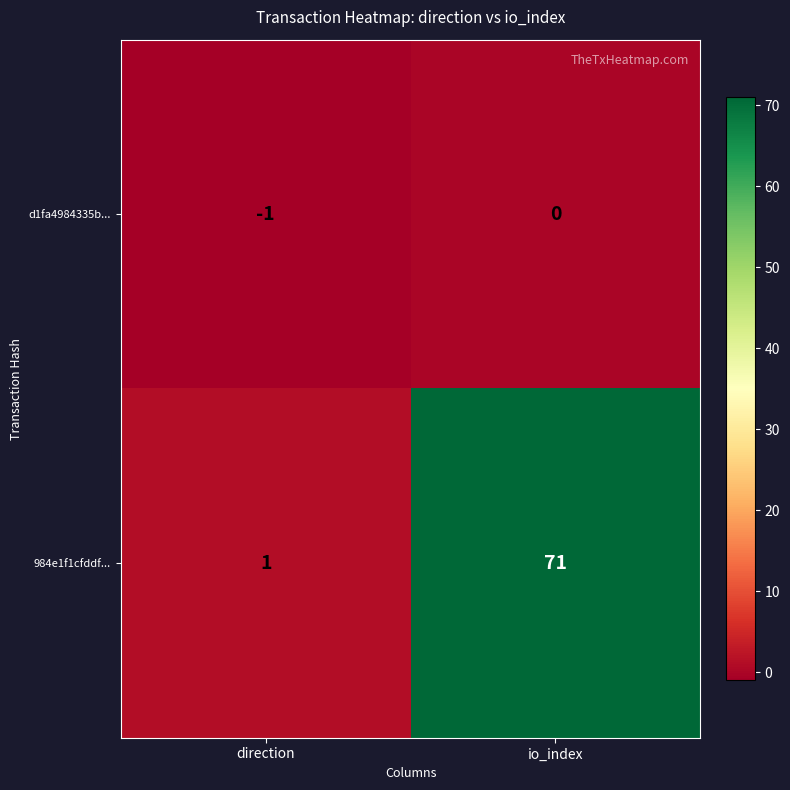

Which series has the largest range (max minus min)?

984e1f1cfddf...